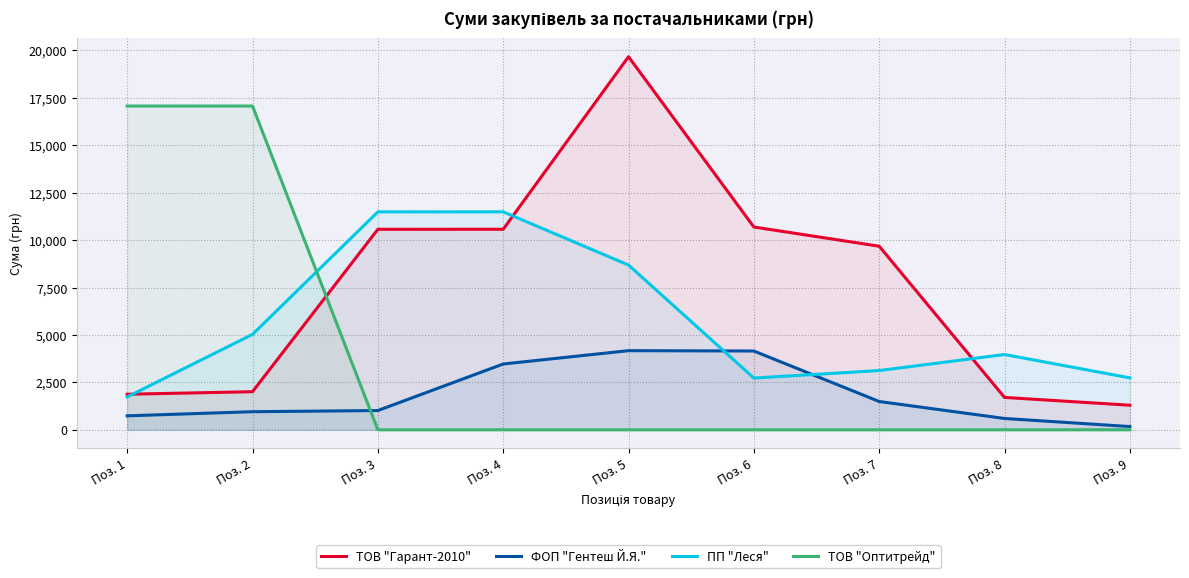

List the labels in order of ПП "Леся" value, smallest first.

Поз. 1, Поз. 6, Поз. 9, Поз. 7, Поз. 8, Поз. 2, Поз. 5, Поз. 3, Поз. 4